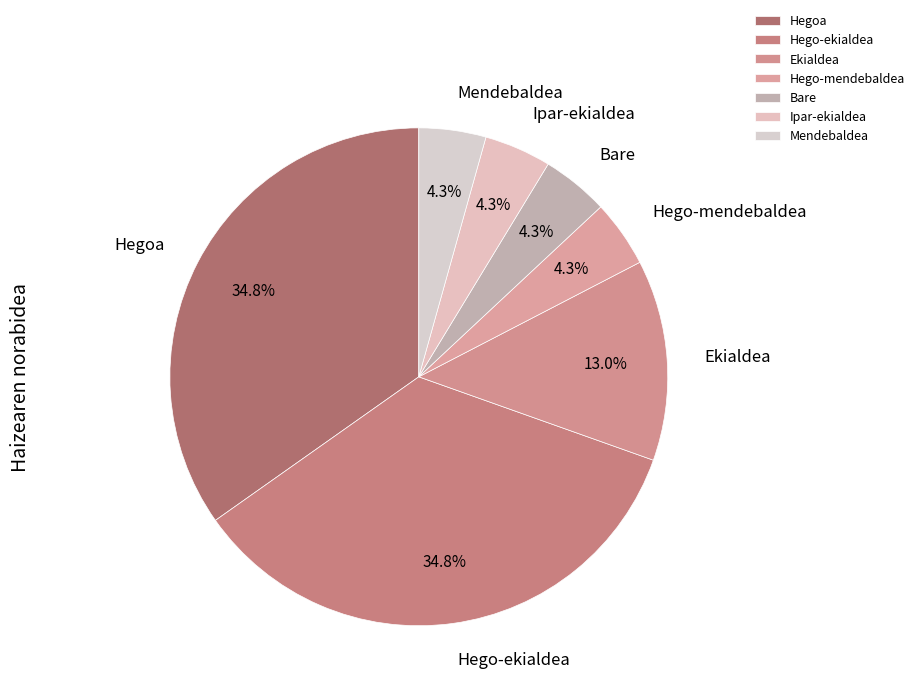

To the nearest percent, what is the combined percentage of Ipar-ekialdea and Hegoa?

39%